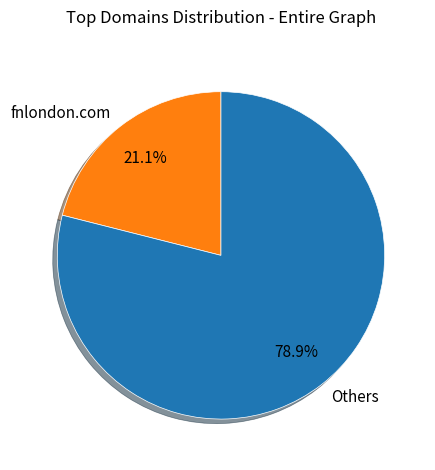

To the nearest percent, what is the difference between the largest and smallest slice percentages?

58%